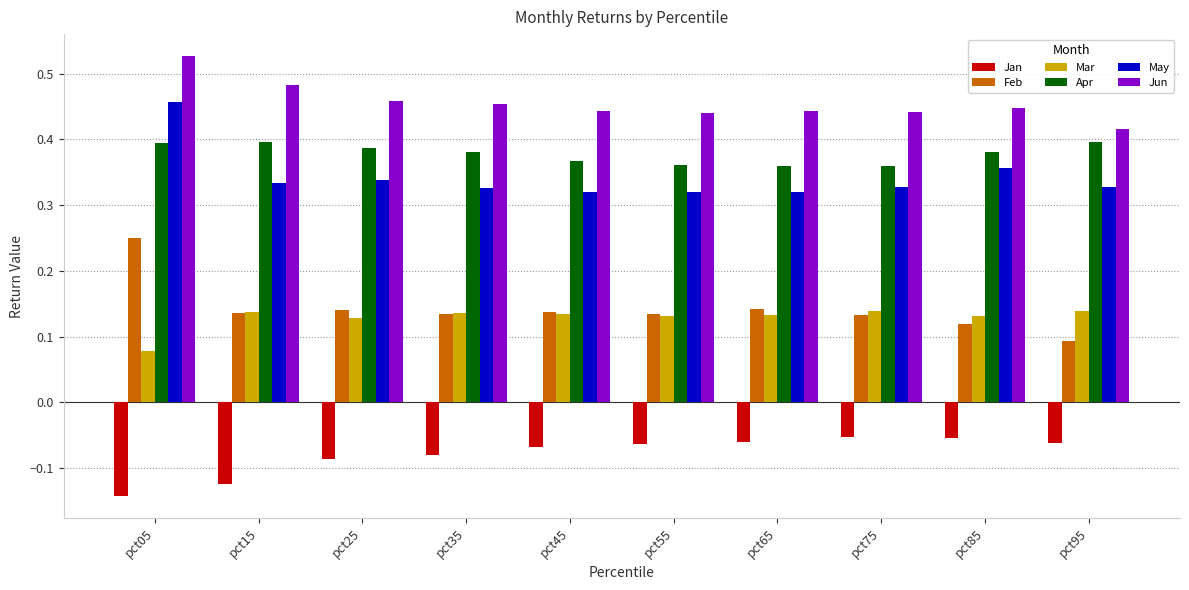

At how many categories does at least one series exceed 0?

10